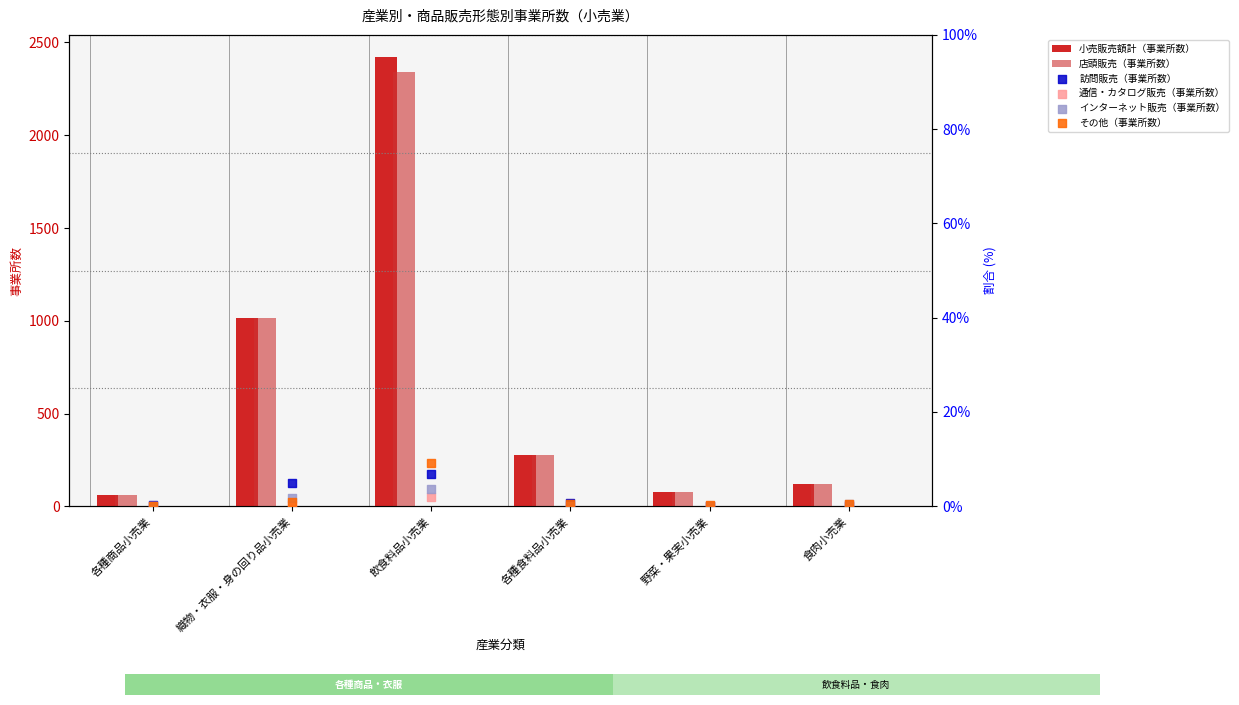

Which series has the largest total across all categories?

小売販売額計（事業所数）